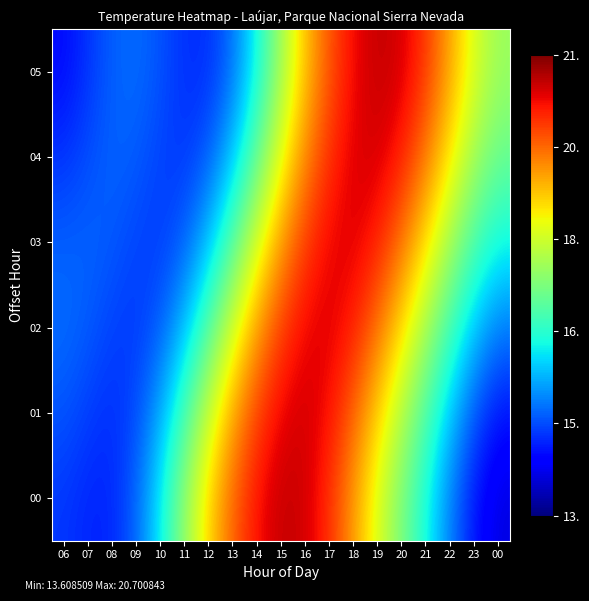

At how many categories does at least one series exceed 16?

14